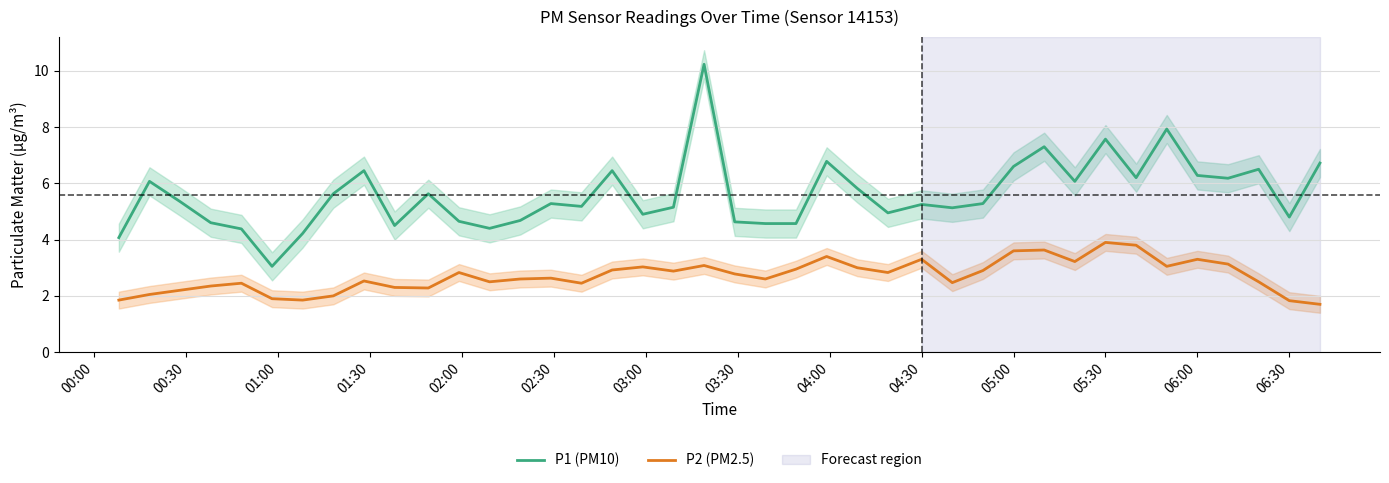

True or false: P1 (PM10) and P2 (PM2.5) cross at least once.

False